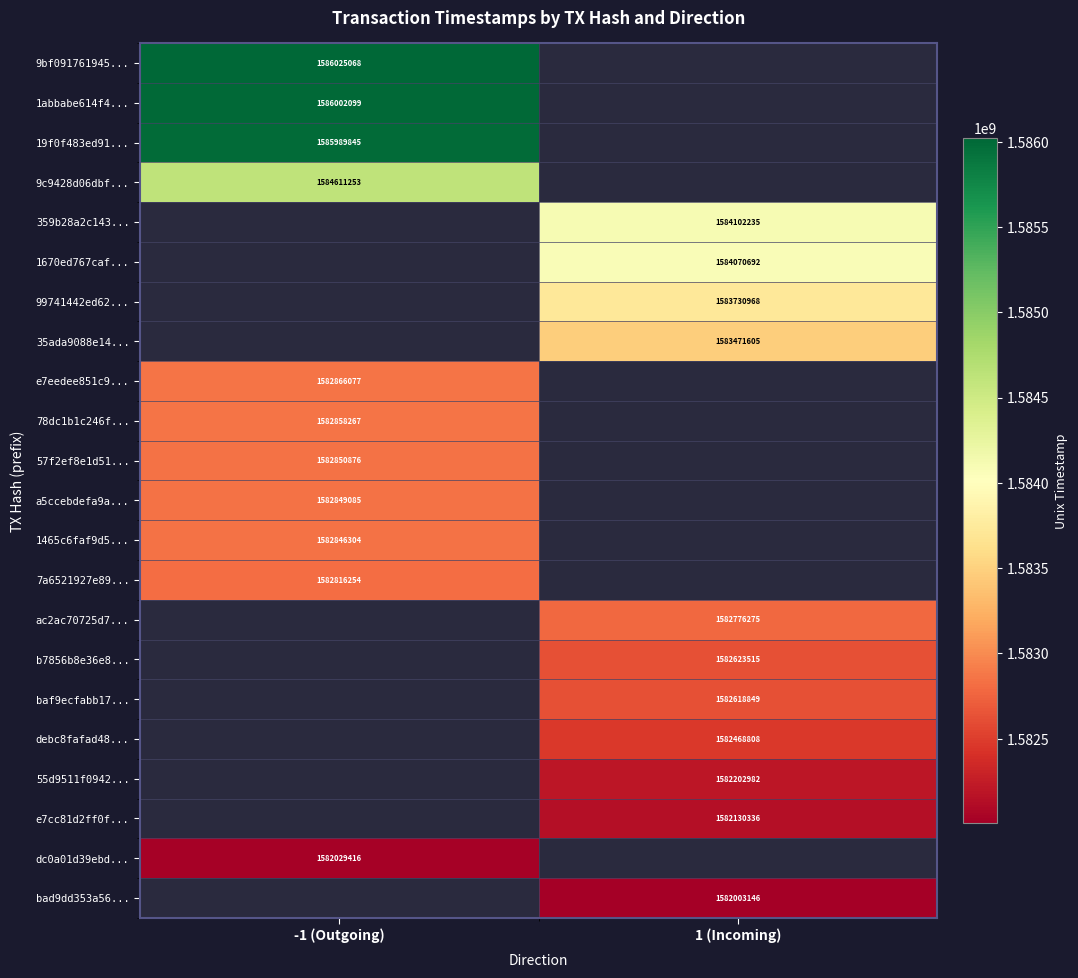

The 1abbabe614f4... series shows 2384512291 at -1 (Outgoing). True or false?

False